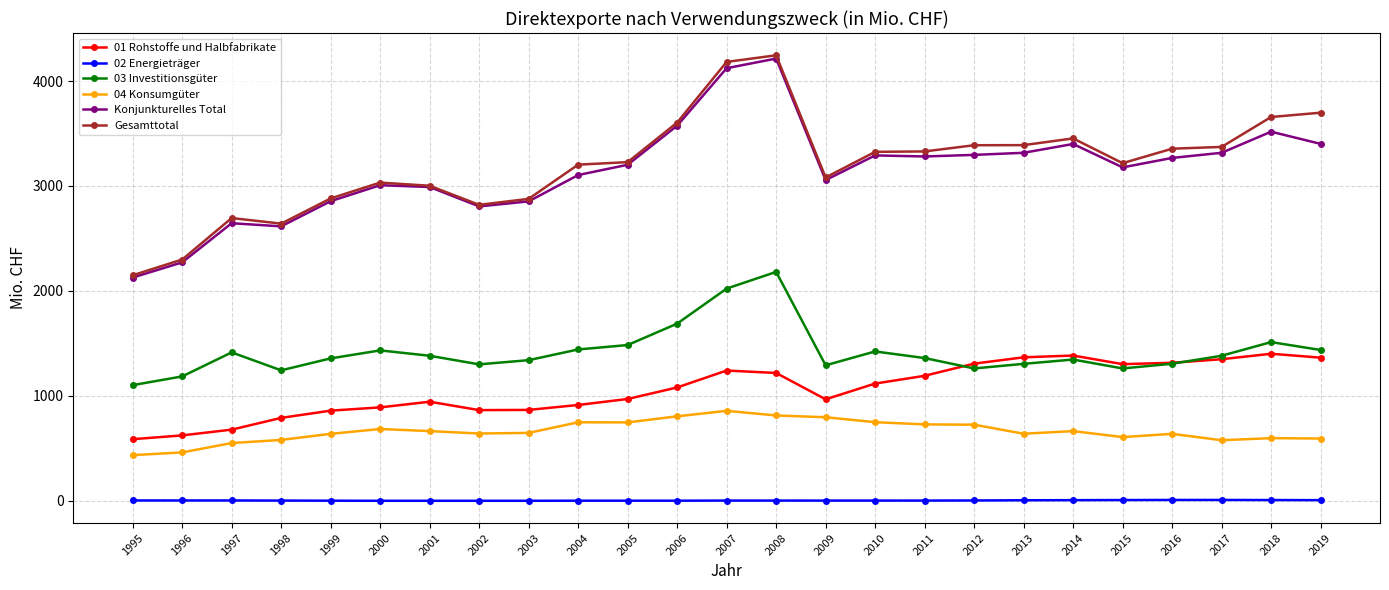

What are all the series names shown in the legend?

01 Rohstoffe und Halbfabrikate, 02 Energieträger, 03 Investitionsgüter, 04 Konsumgüter, Konjunkturelles Total, Gesamttotal